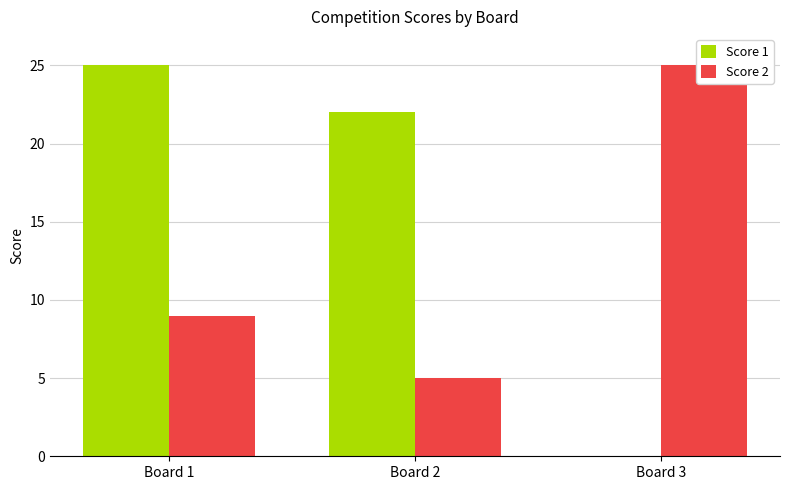

Where does the Score 2 series first go above 9?

Board 3